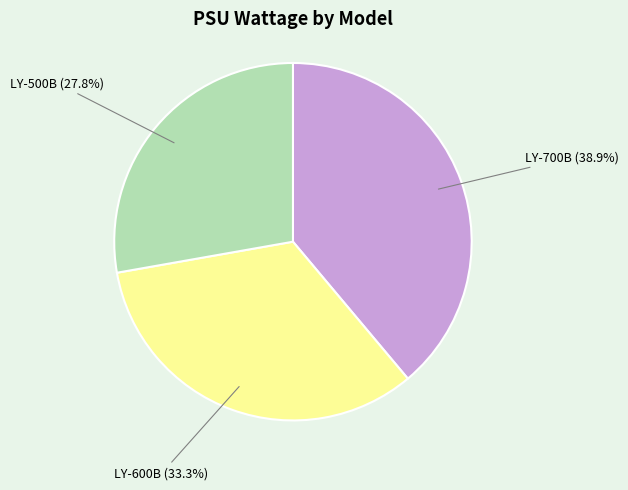

Rank the categories by value from lowest to highest.

LY-500B, LY-600B, LY-700B